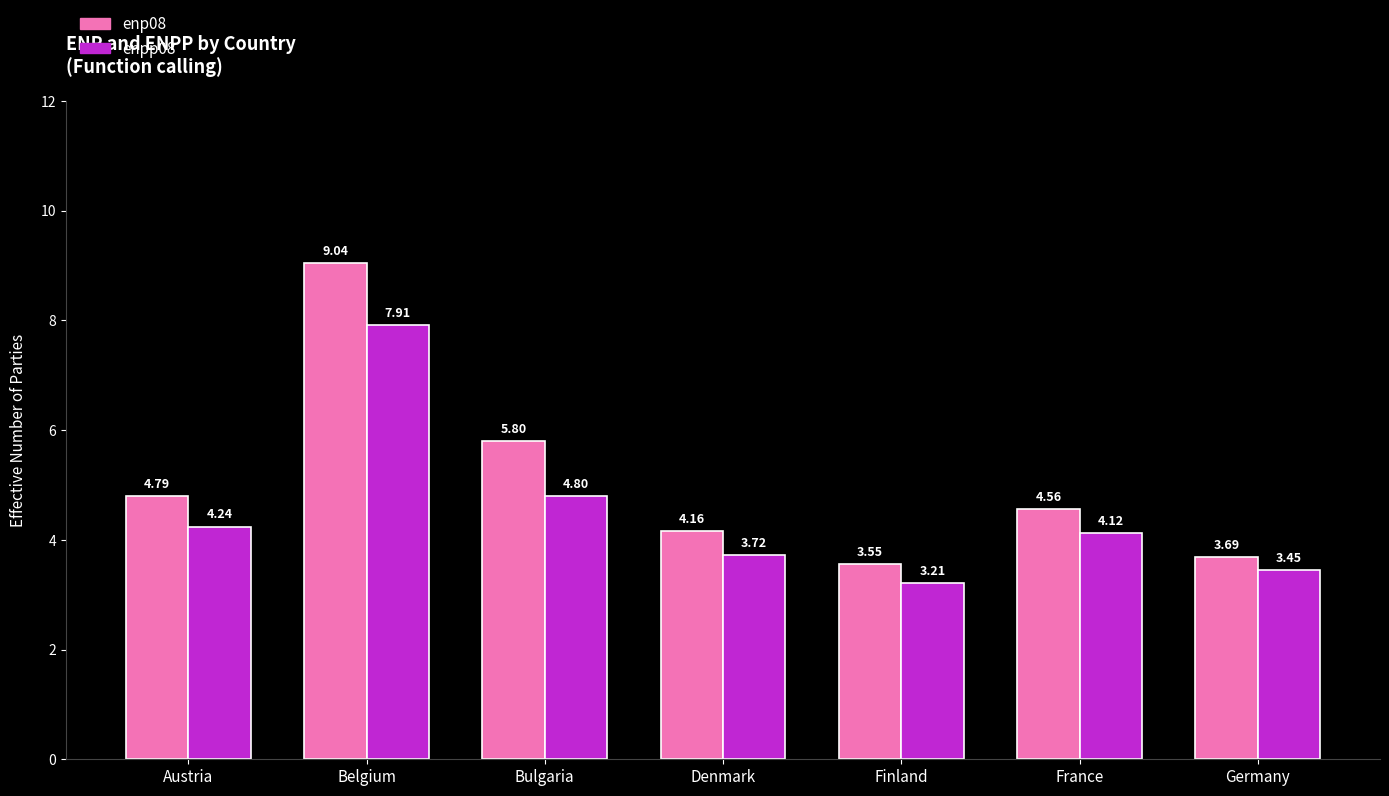

Which label corresponds to the smallest value in the chart?

Finland